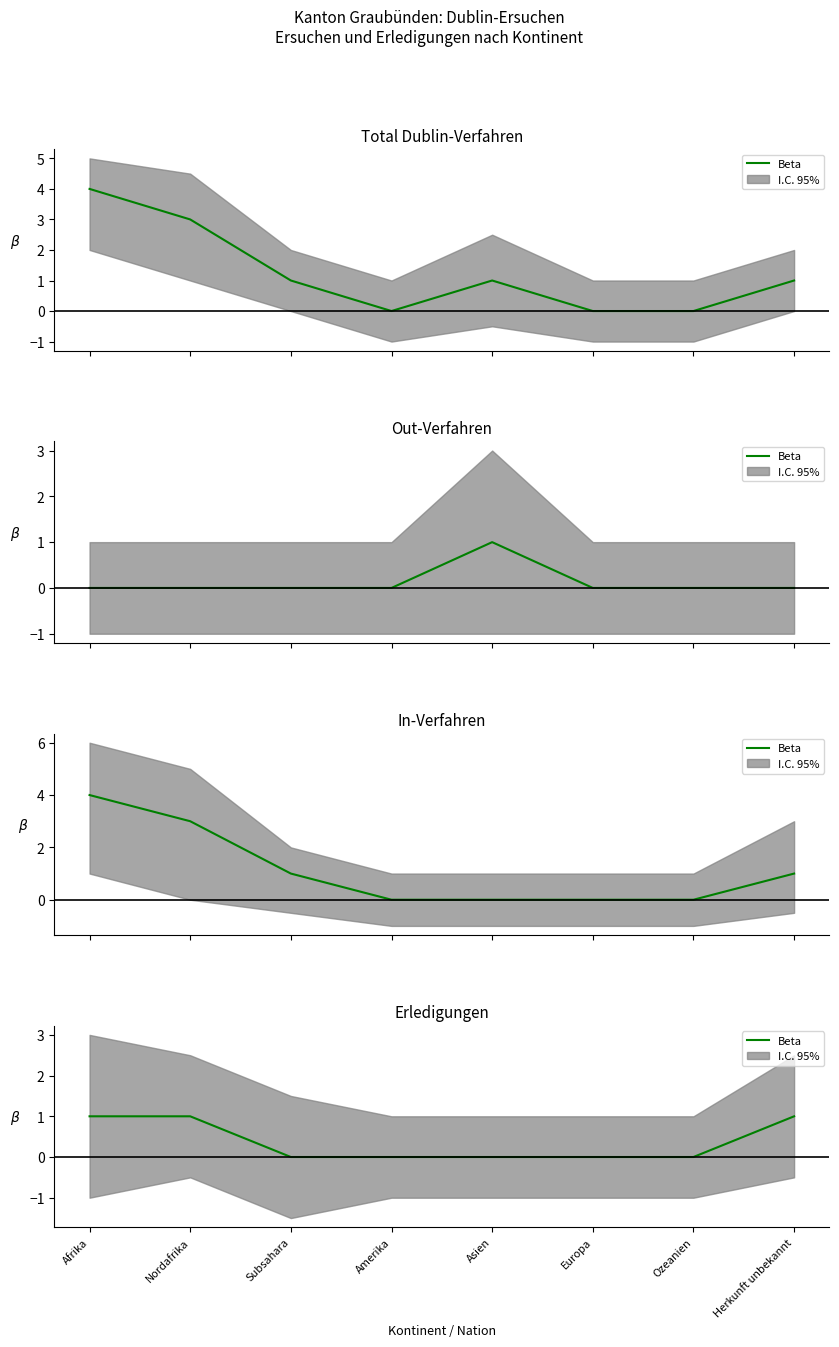

What is the label of the 8th point from the left?

Herkunft unbekannt